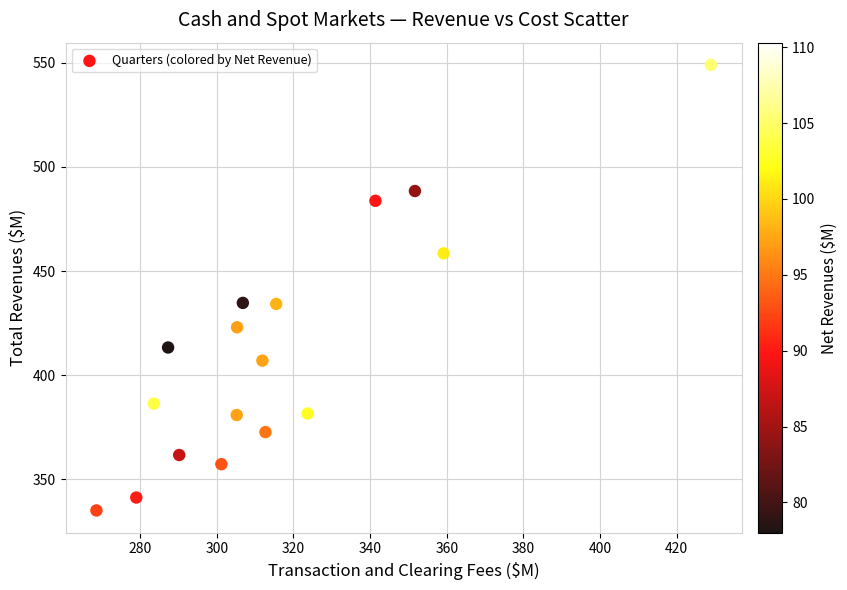

What is the range of X values (max minus min)?

160.3